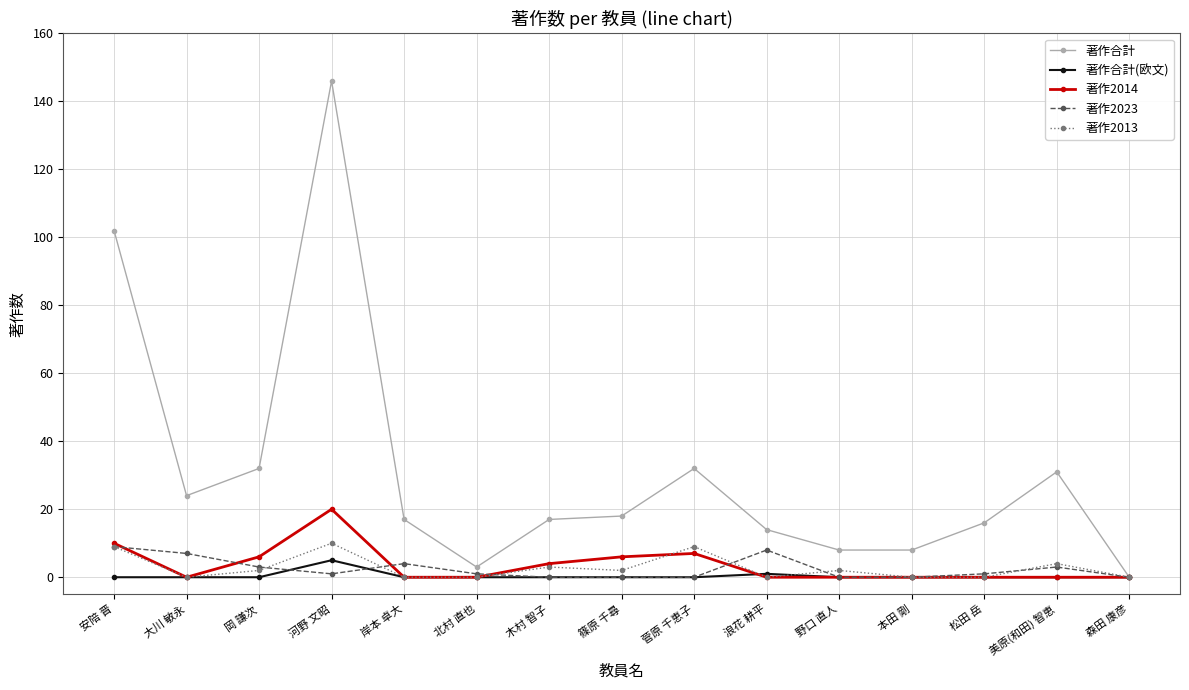

What is the approximate value of 著作2023 at 大川 敏永?

7